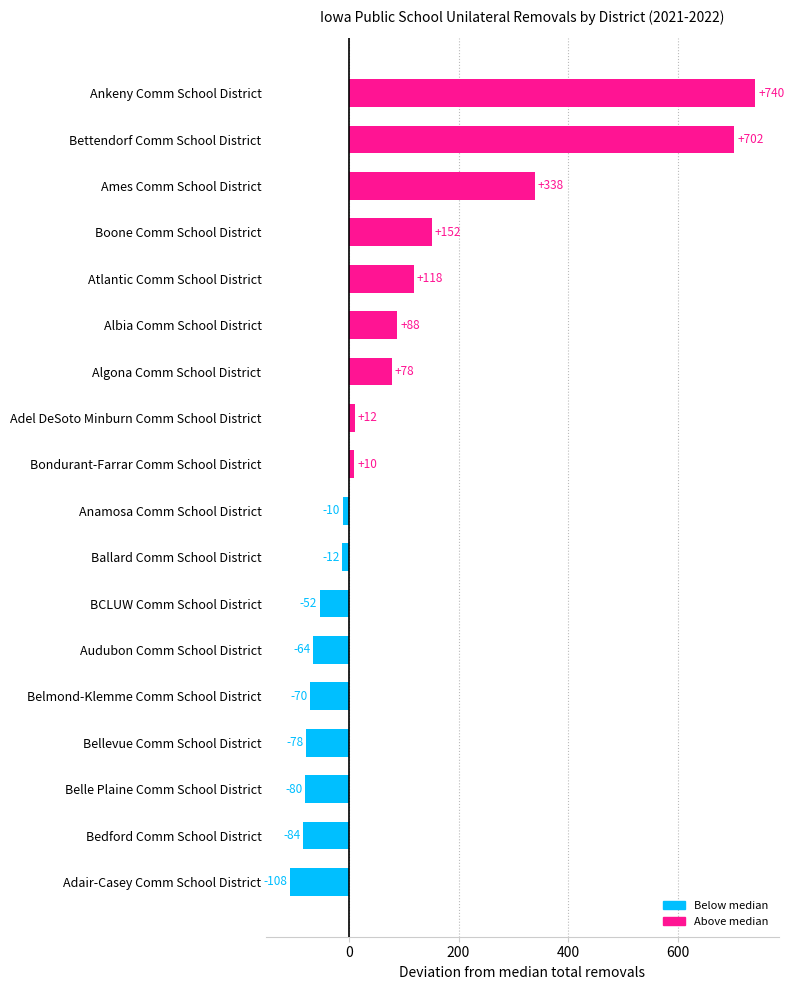

How many bars are there in total?

18